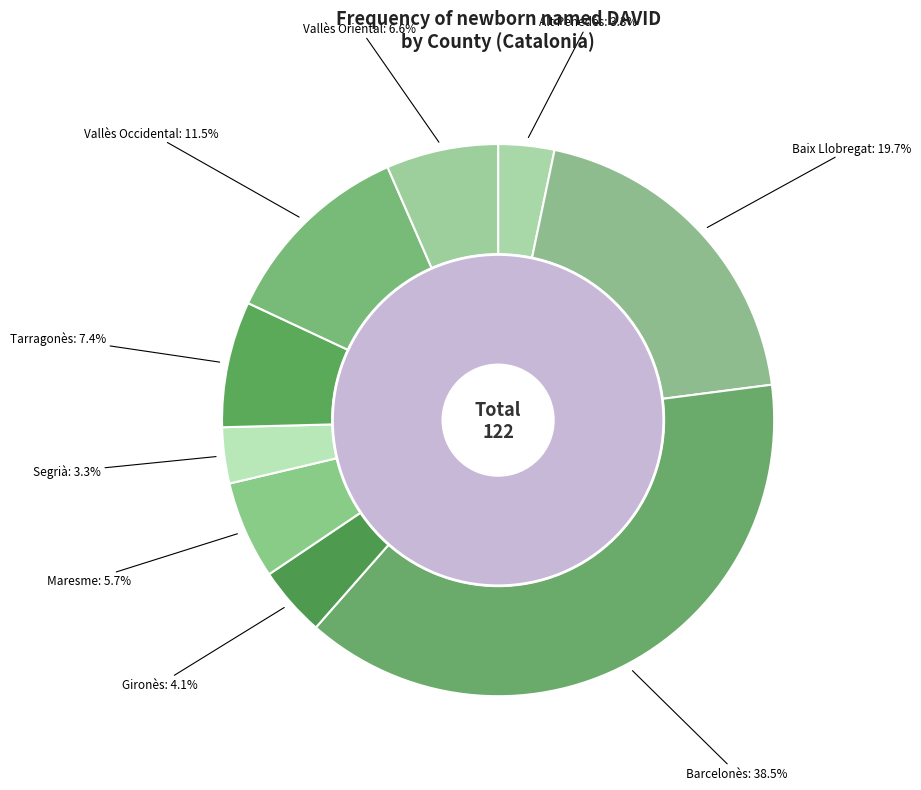

Does Baix Llobregat represent more than half of the total?

No